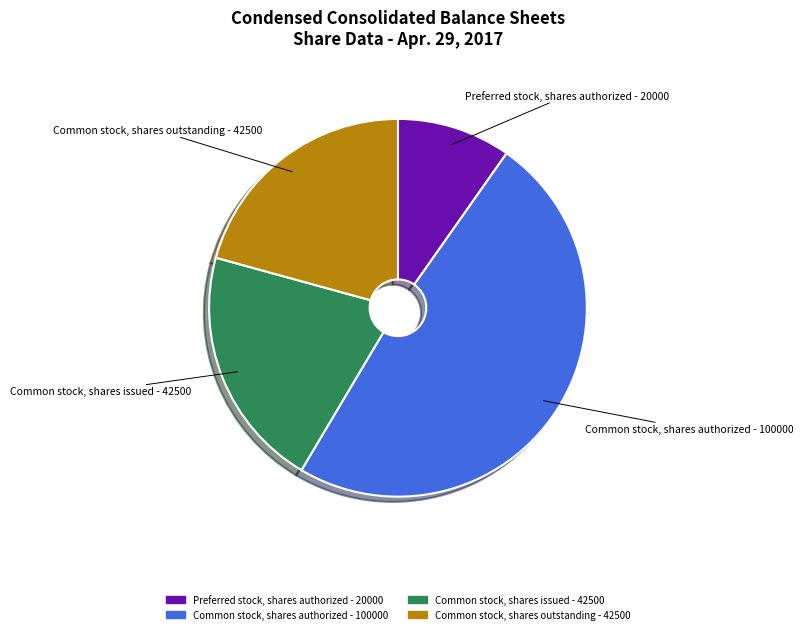

Is there any slice that represents more than half of the pie?

No